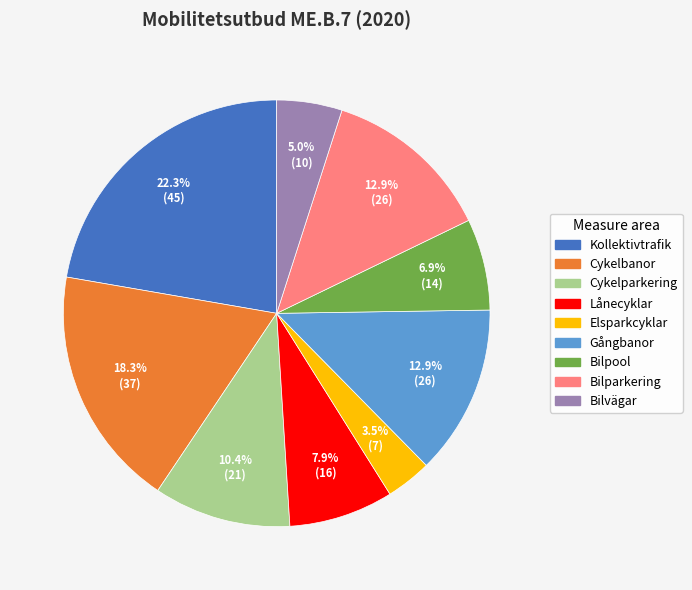

What is the ratio of the value at Lånecyklar to the value at Cykelbanor?

0.4